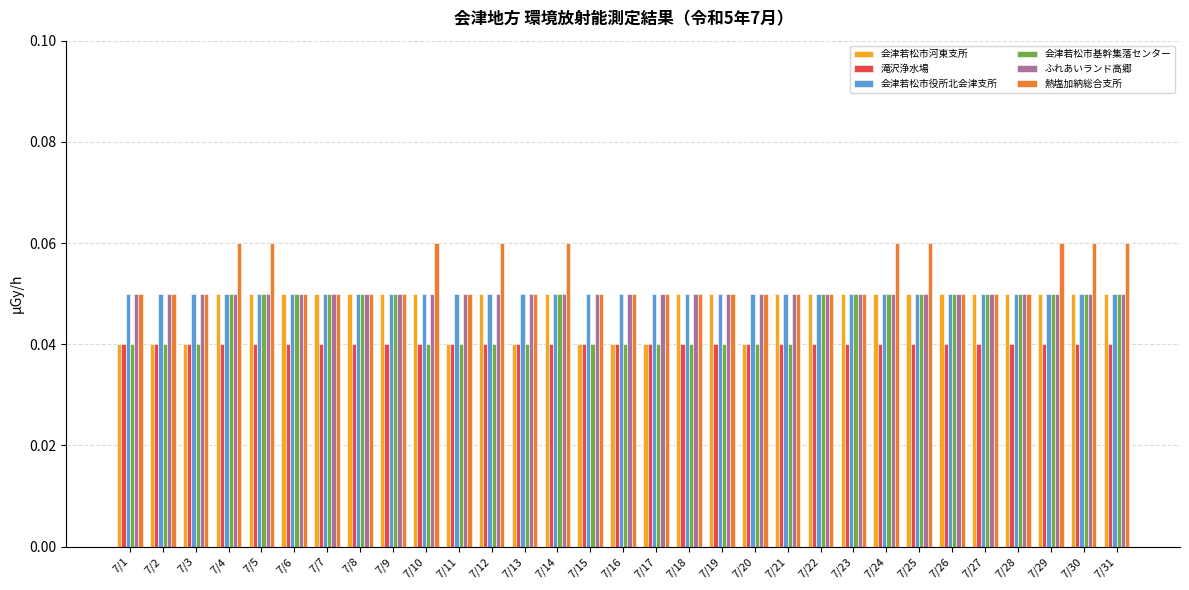

At how many categories does at least one series exceed 0?

31